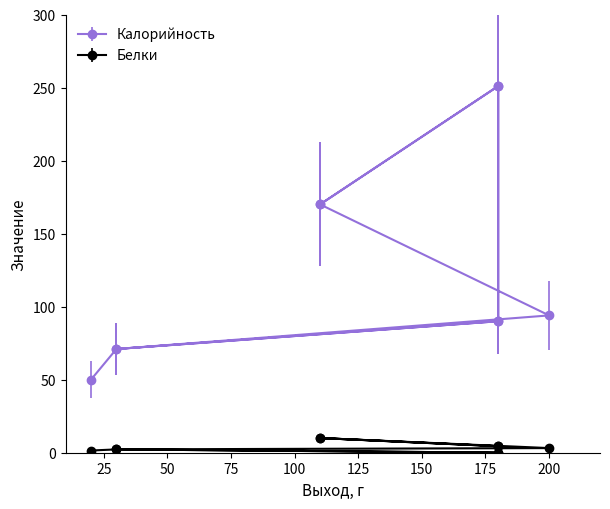

Is the value of Белки at Рис greater than the value of Калорийность at Напиток из ягод?

No